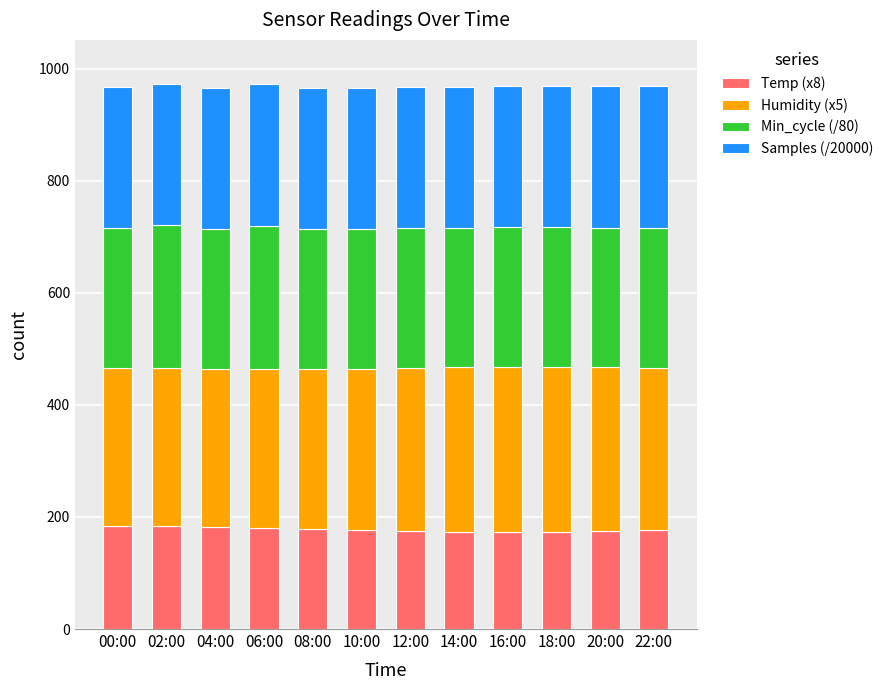

What is the lowest value of the Temp (x8) series?

172.8